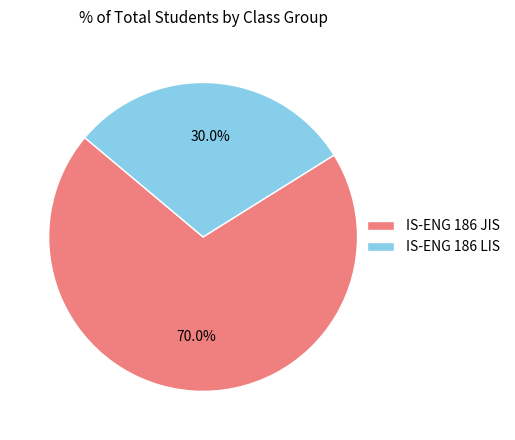

Which has a higher value, IS-ENG 186 JIS or IS-ENG 186 LIS?

IS-ENG 186 JIS